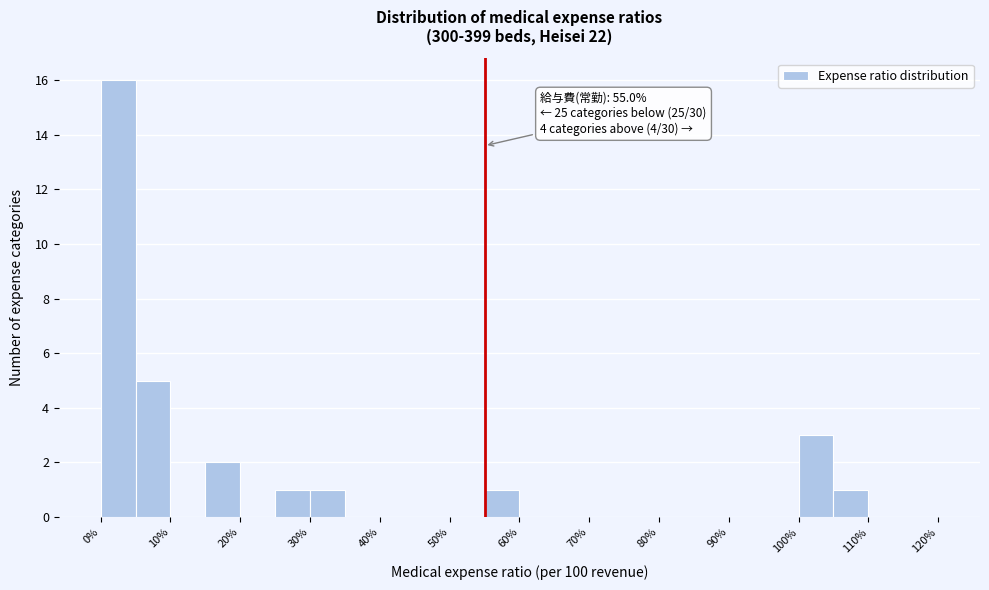

Over which range of the x-axis is the bar tallest?

0 to 5